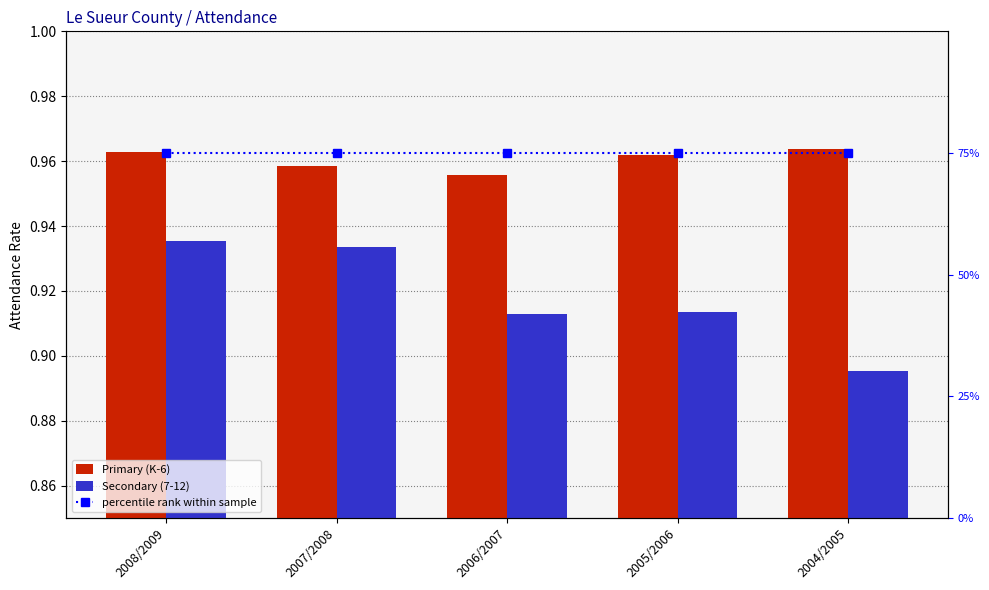

What is the spread (max minus min) of values at 2007/2008?

0.1